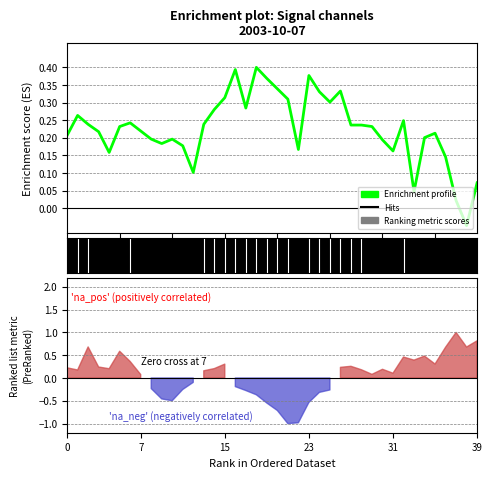

How many points are lower than both their immediate neighbors (excluding endpoints)?

9